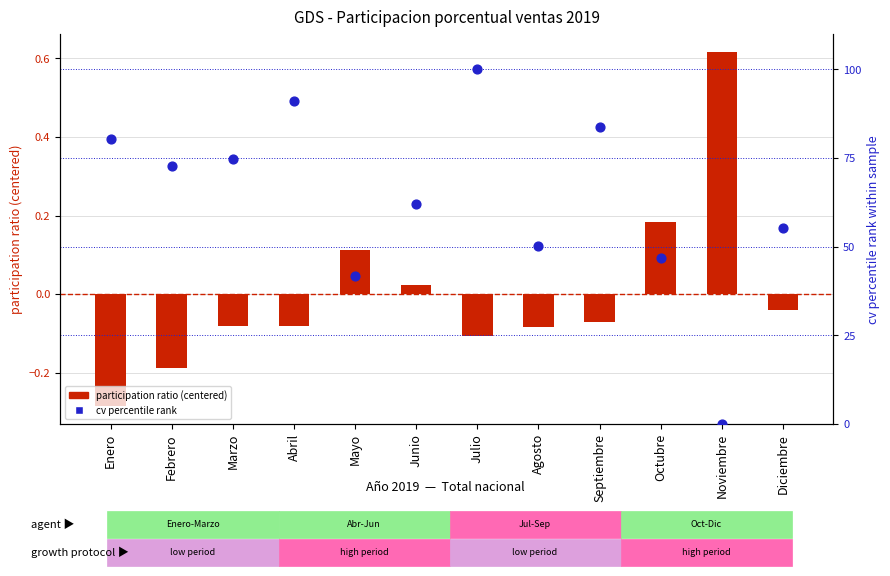

Which series has the largest total across all categories?

cv percentile rank